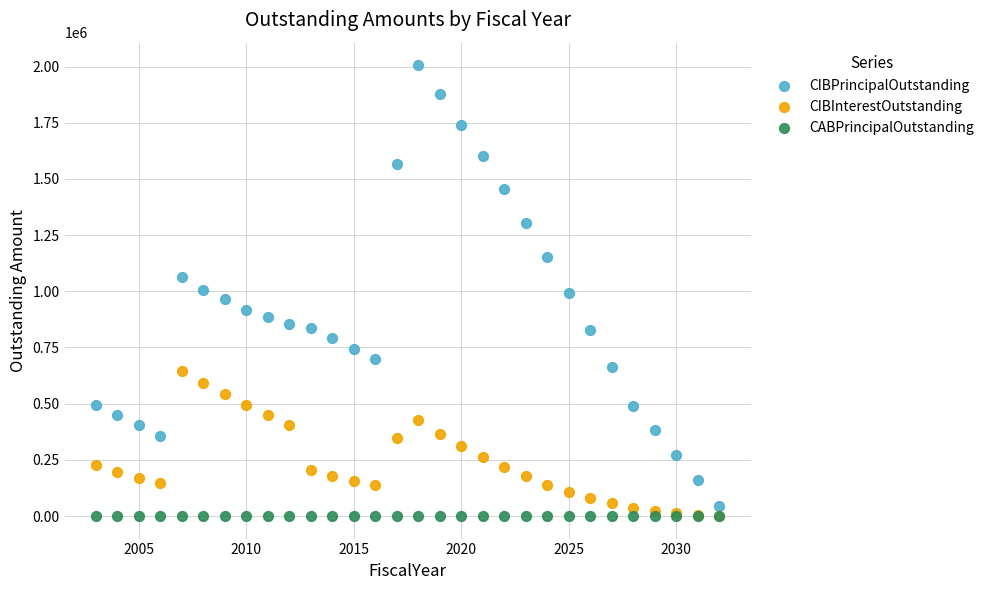

What are all the series names shown in the legend?

CIBPrincipalOutstanding, CIBInterestOutstanding, CABPrincipalOutstanding